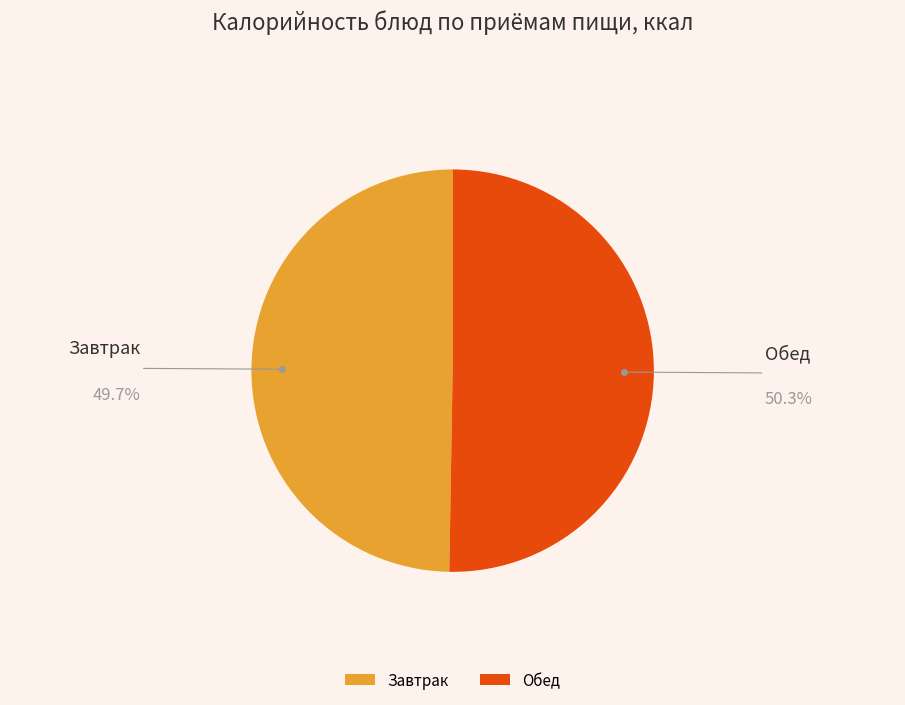

Rank the categories by value from highest to lowest.

Обед, Завтрак